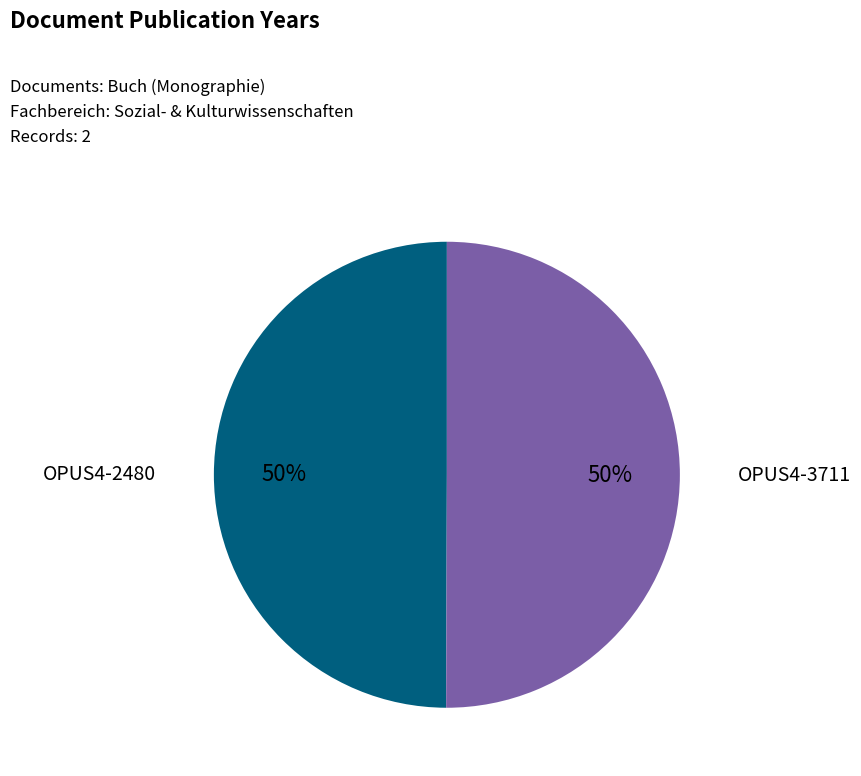

Combined, do OPUS4-3711 and OPUS4-2480 account for over 50%?

Yes